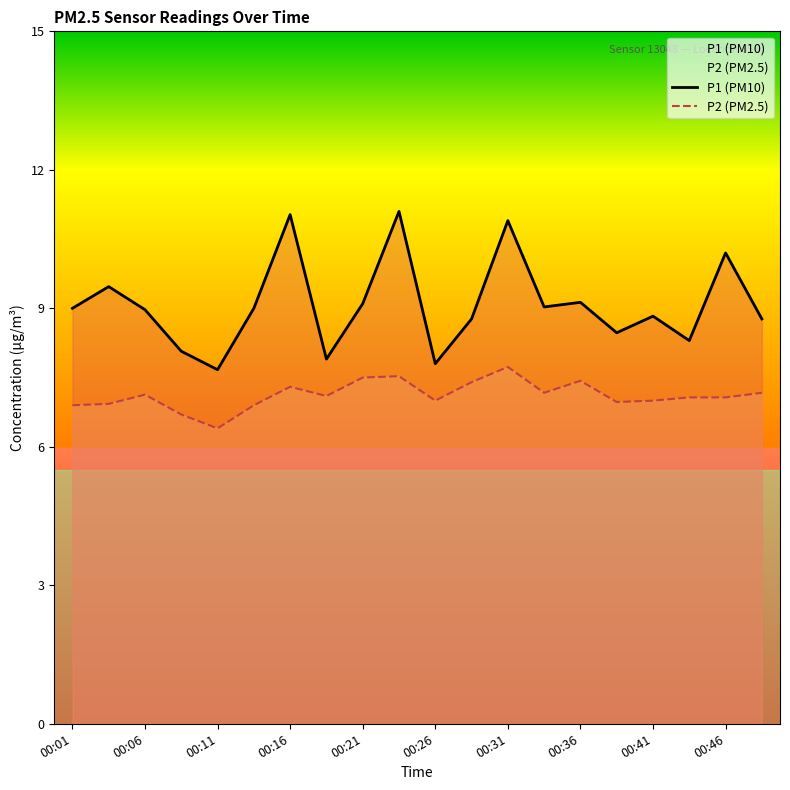

What is the total value across all series at 13?

16.2